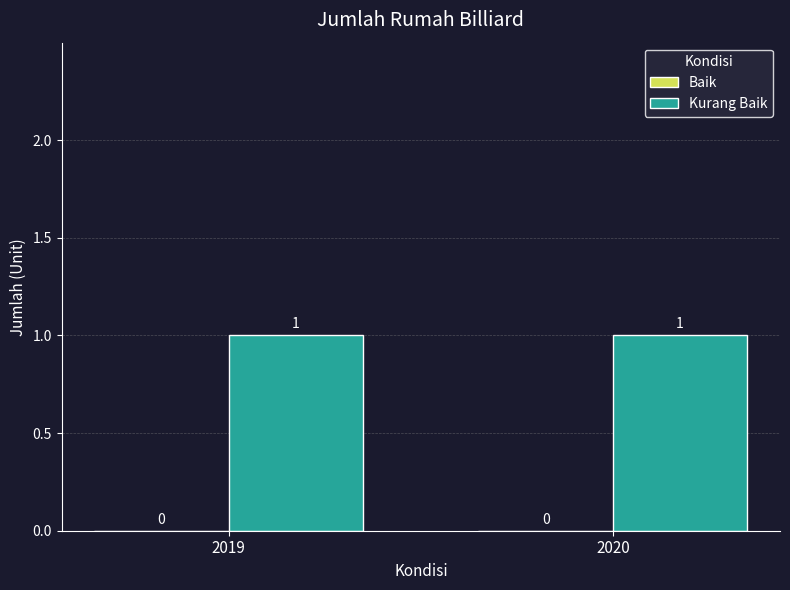

Rank the categories by Baik value from highest to lowest.

2019, 2020